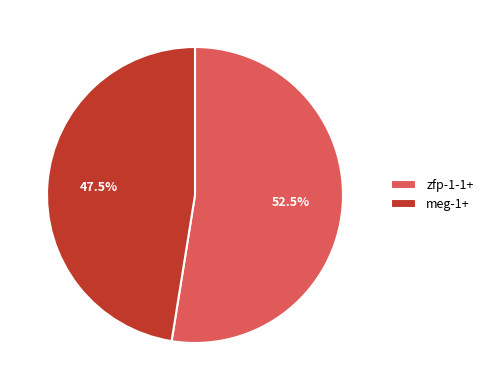

Which has a higher value, meg-1+ or zfp-1-1+?

zfp-1-1+